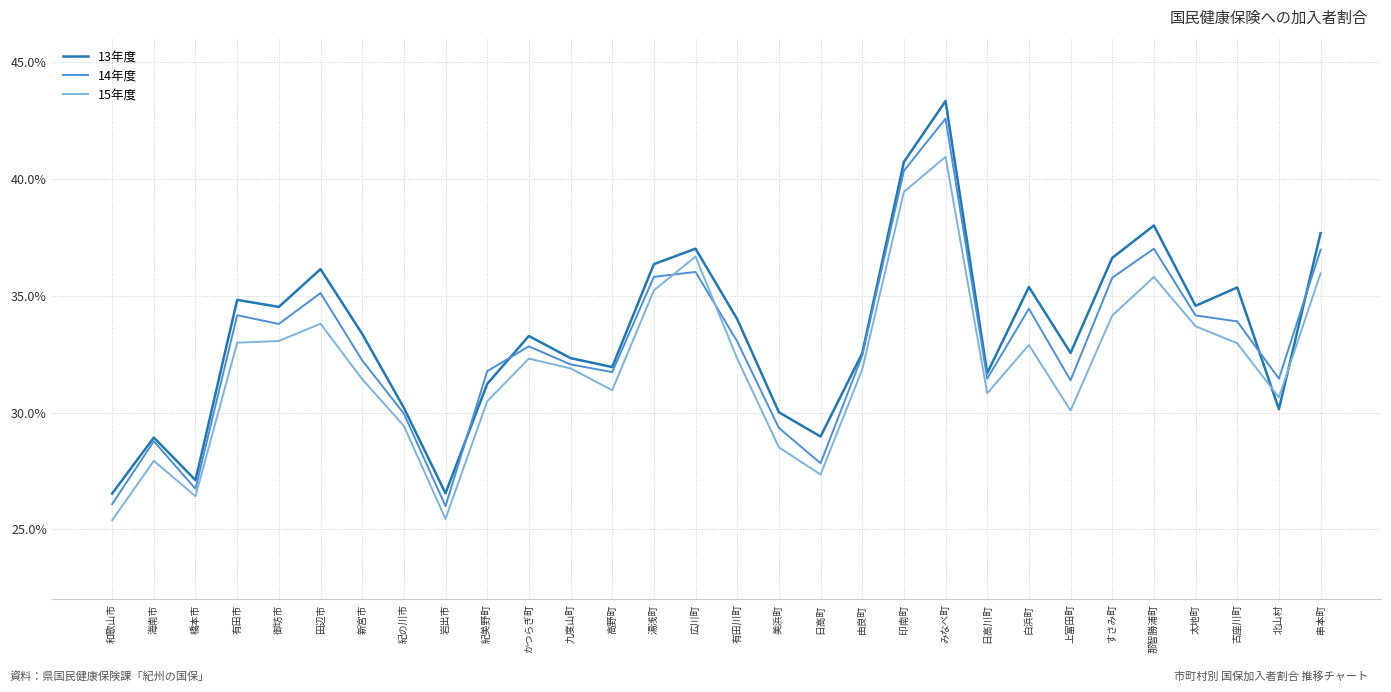

What are all the series names shown in the legend?

13年度, 14年度, 15年度